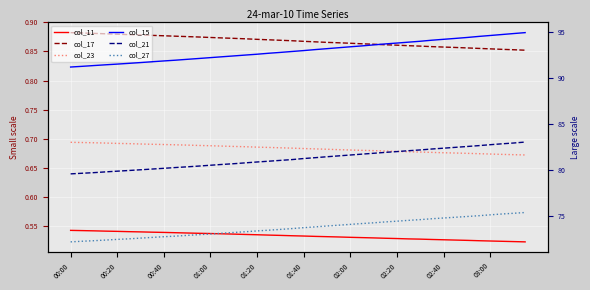

Rank the series by their maximum value, from highest to lowest.

col_15, col_21, col_27, col_17, col_23, col_11